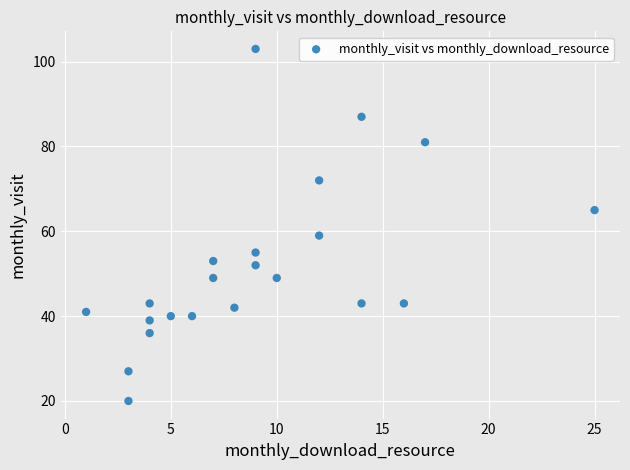

What is the range of X values (max minus min)?

24